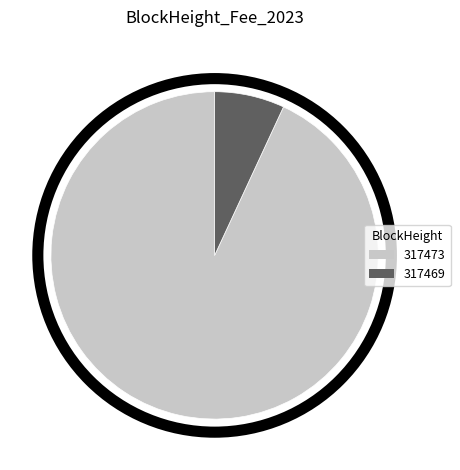

The 317473 slice represents 99% of the pie. True or false?

False